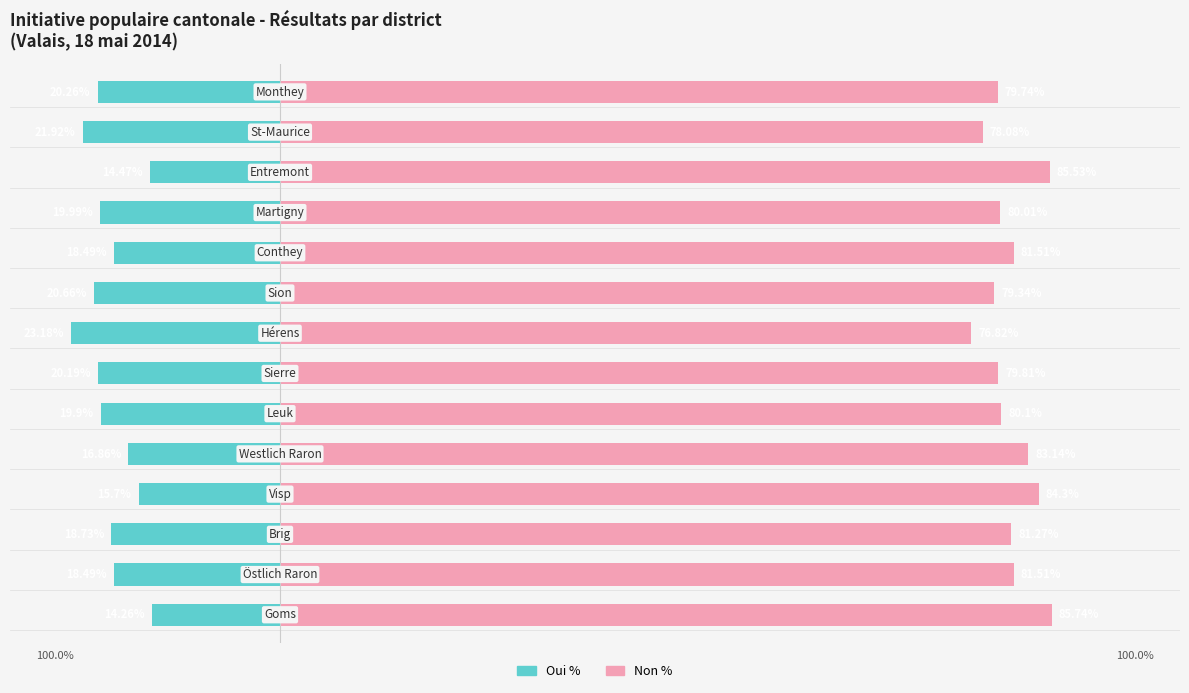

Is the value of Oui % at 9 greater than the value of Non % at 5?

No